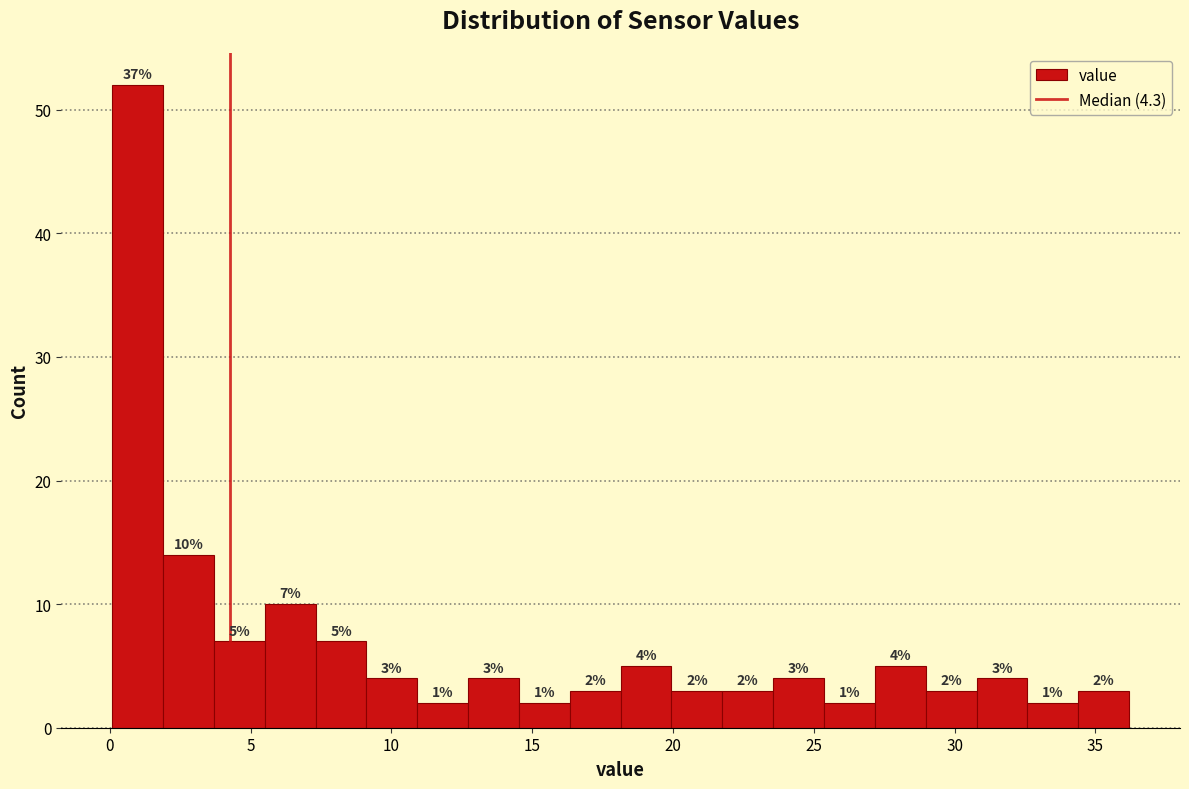

Around what value on the x-axis is the tallest bar? Give the approximate position of its centre, as read against the axis.

1.0